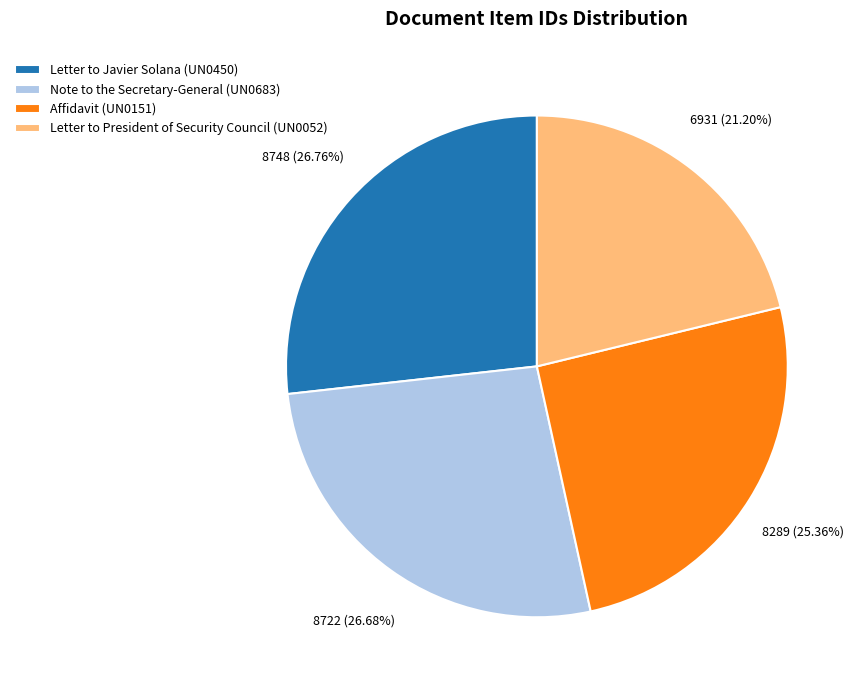

Is it true that Note to the Secretary-General (UN0683) is 36% of the pie?

False